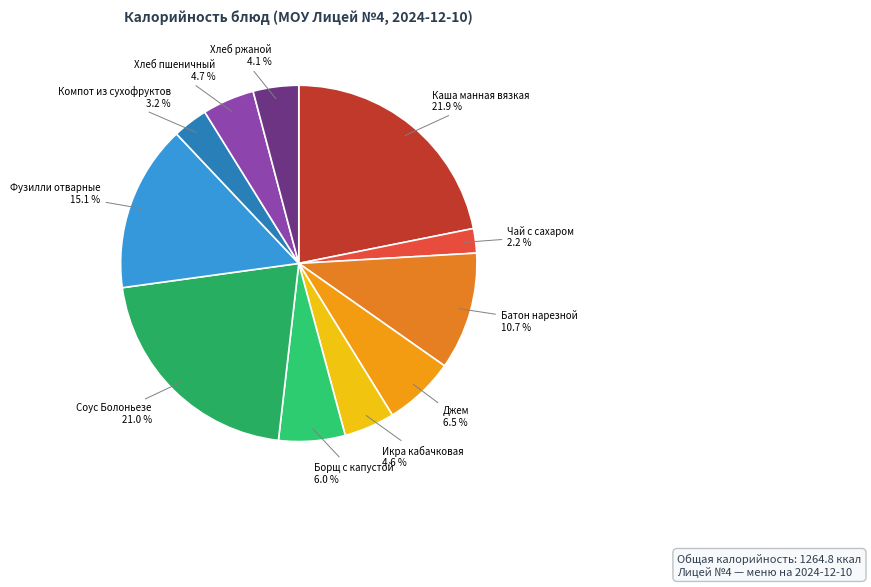

To the nearest percent, what is the difference between the Батон нарезной and Фузилли отварные slice percentages?

4%